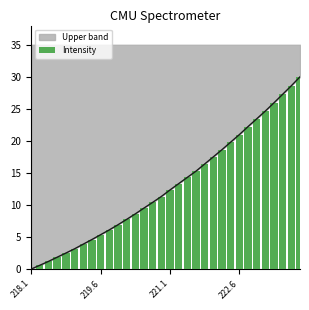

What is the difference between the maximum and minimum values?

30.0